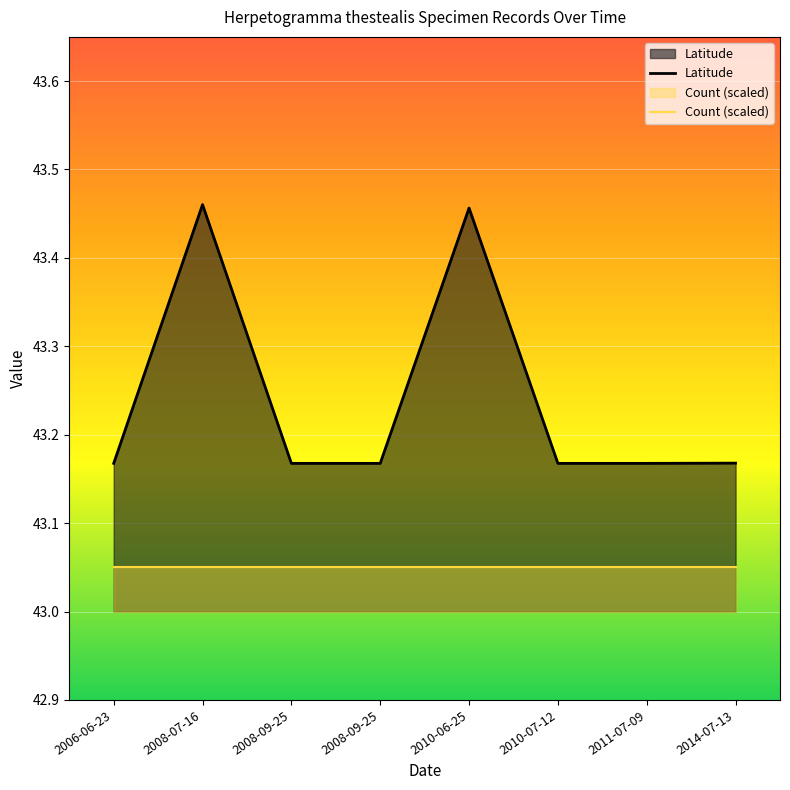

What is the label of the 7th point from the right?

2008-07-16